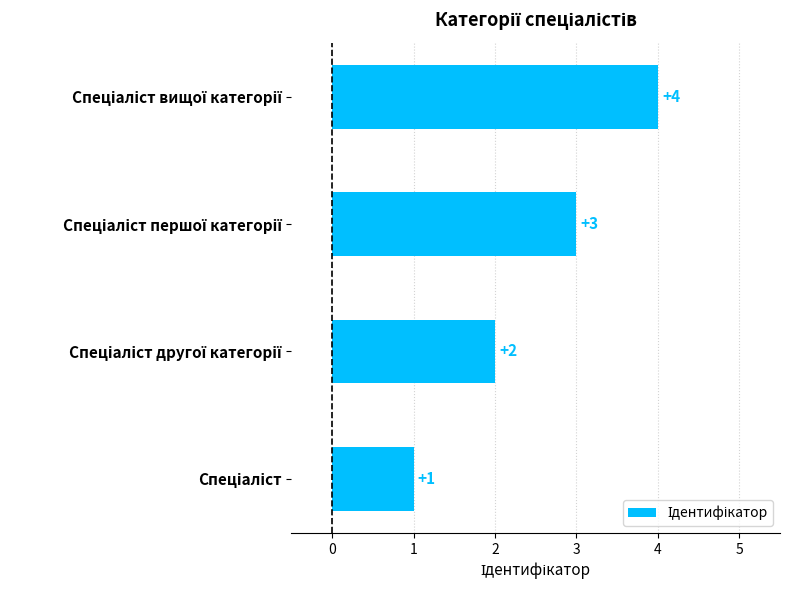

Count the values in the range 2 to 4.

3